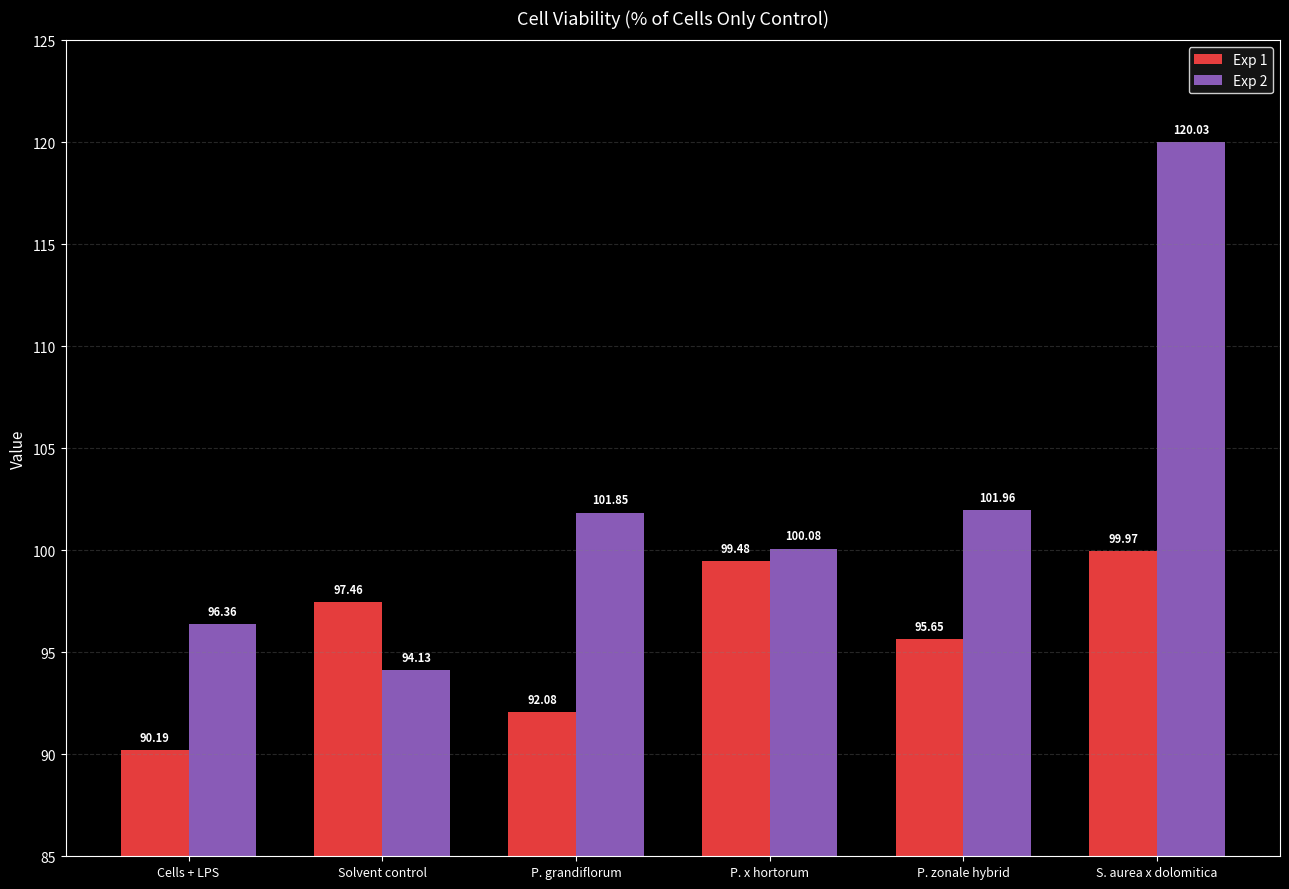

Which series has the largest total across all categories?

Exp 2